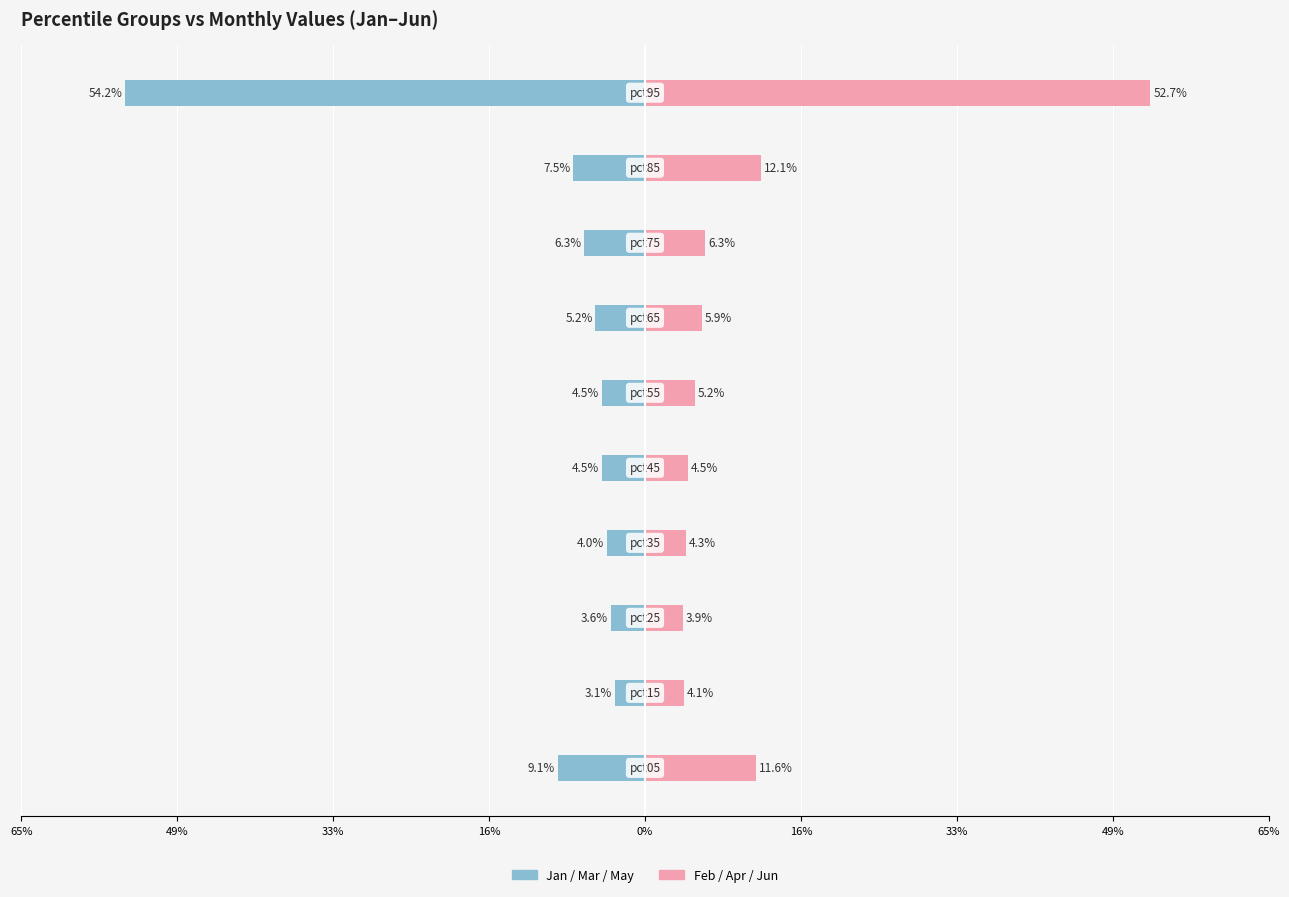

How many bars are there in each group?

2